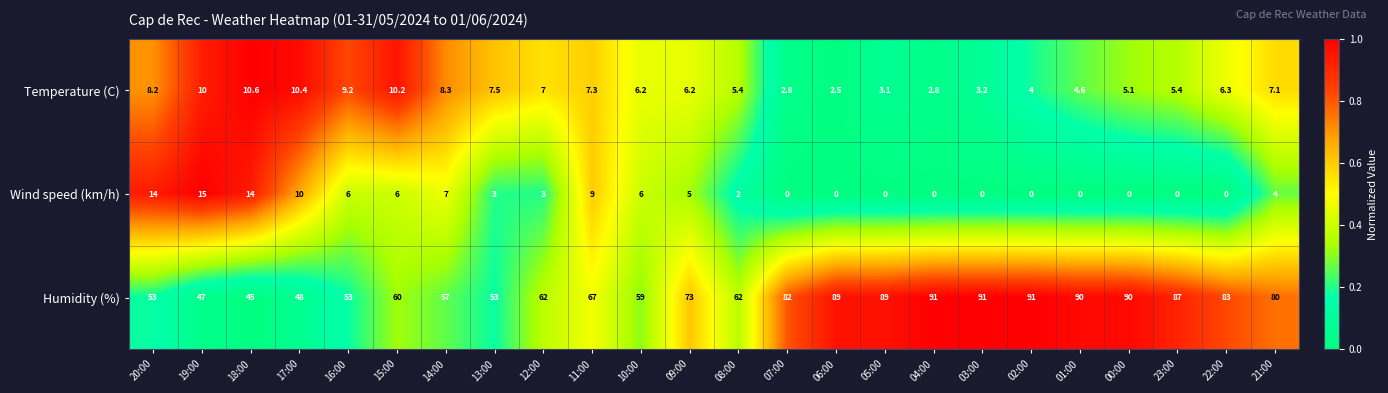

What is the difference between the maximum and second lowest values in the Humidity (%) series?

44.0